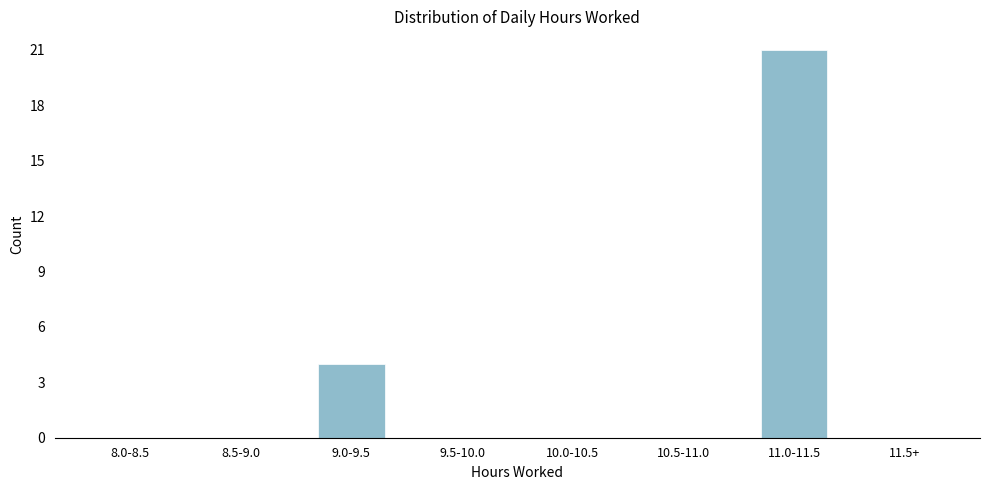

Reading right to left, what are all the values shown in this chart?

11.5+=0	11.0-11.5=21	10.5-11.0=0	10.0-10.5=0	9.5-10.0=0	9.0-9.5=4	8.5-9.0=0	8.0-8.5=0